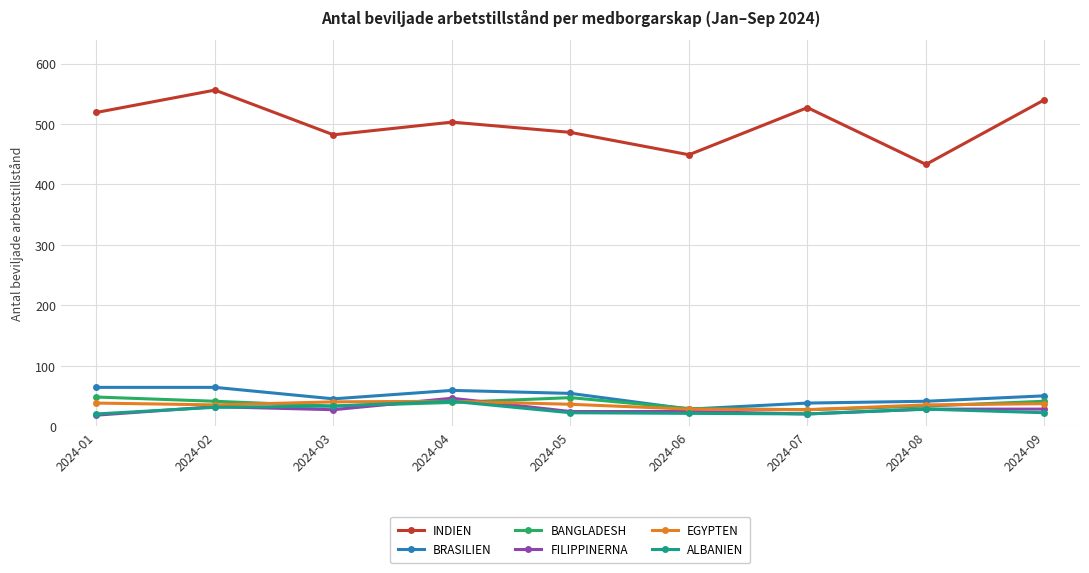

What is the value of the ALBANIEN point at the 5th from the left?

22